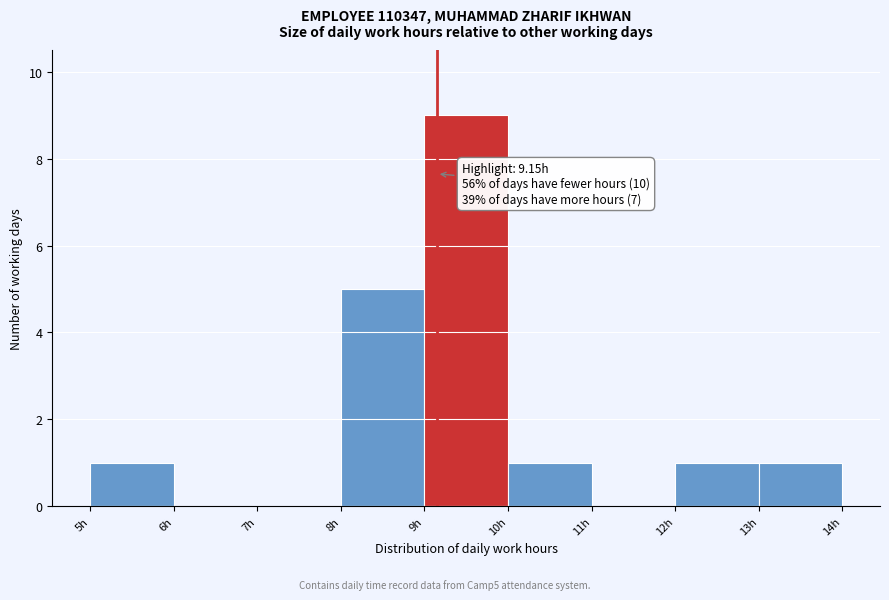

Over which range of the x-axis is the bar tallest?

9 to 10